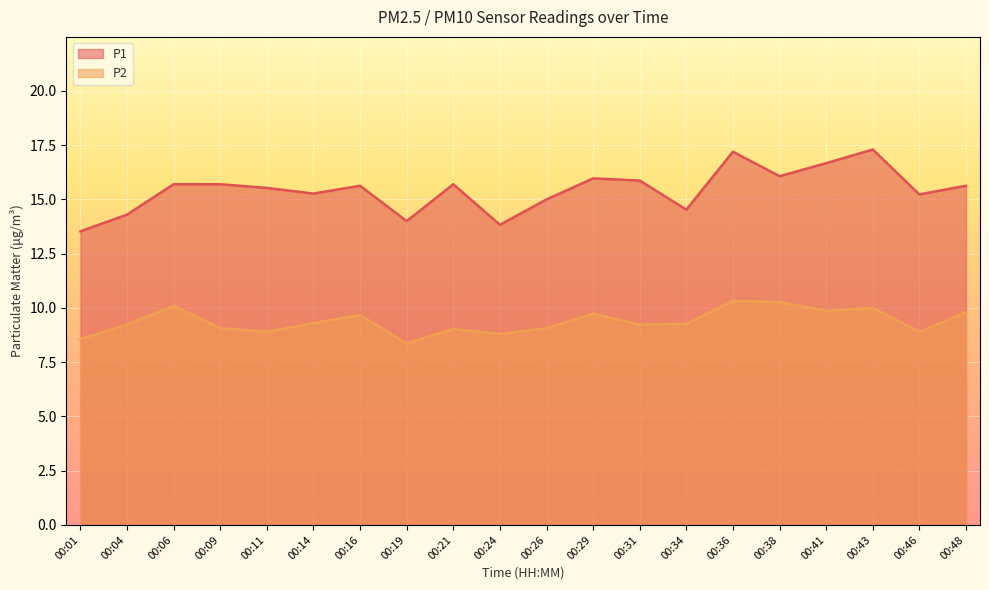

Which category has the highest value across all series?

00:43